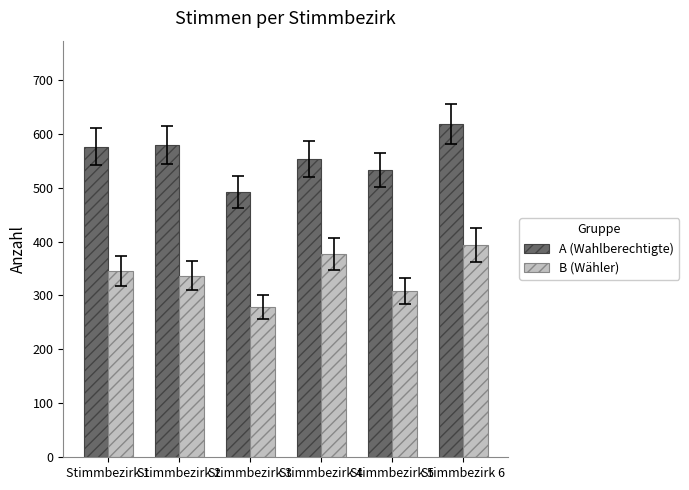

Rank the categories by B (Wähler) value from highest to lowest.

Stimmbezirk 6, Stimmbezirk 4, Stimmbezirk 1, Stimmbezirk 2, Stimmbezirk 5, Stimmbezirk 3